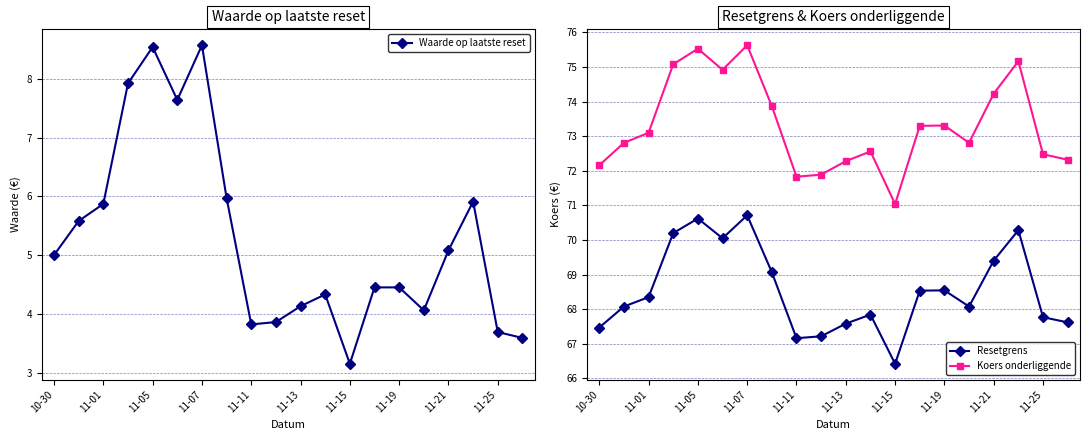

What is the difference between the maximum and minimum values in the Resetgrens series?

4.3